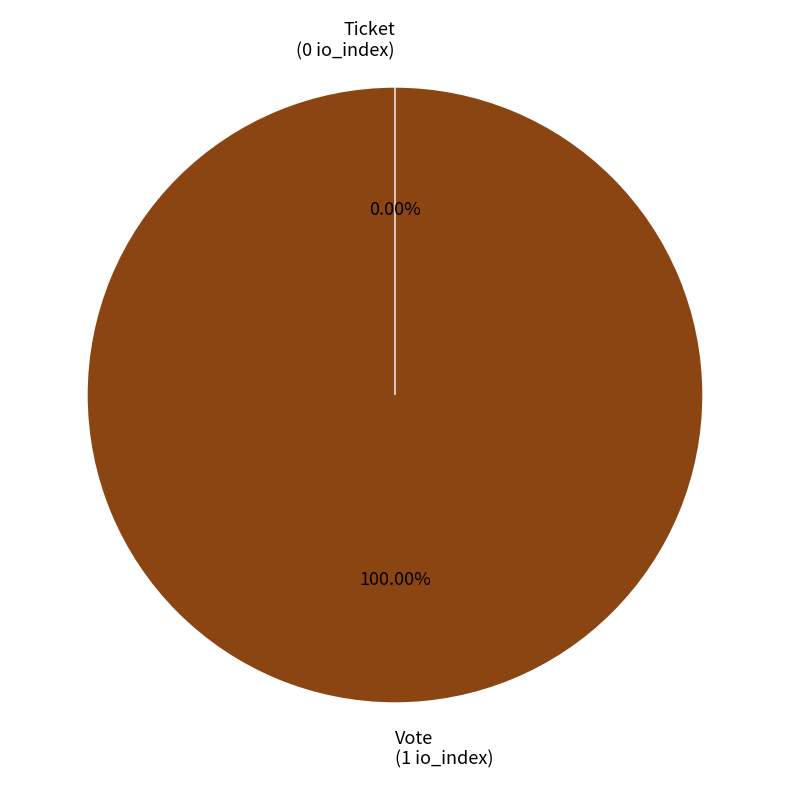

Rank the categories by value from lowest to highest.

Ticket, Vote